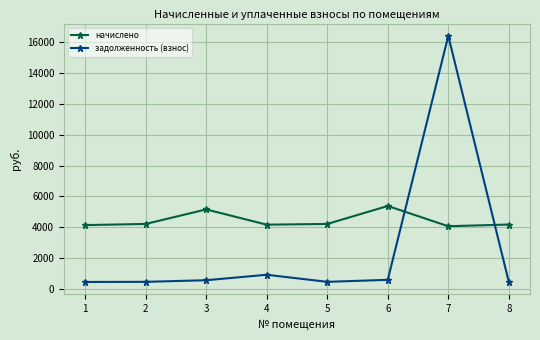

At which category does начислено reach its first local peak?

3